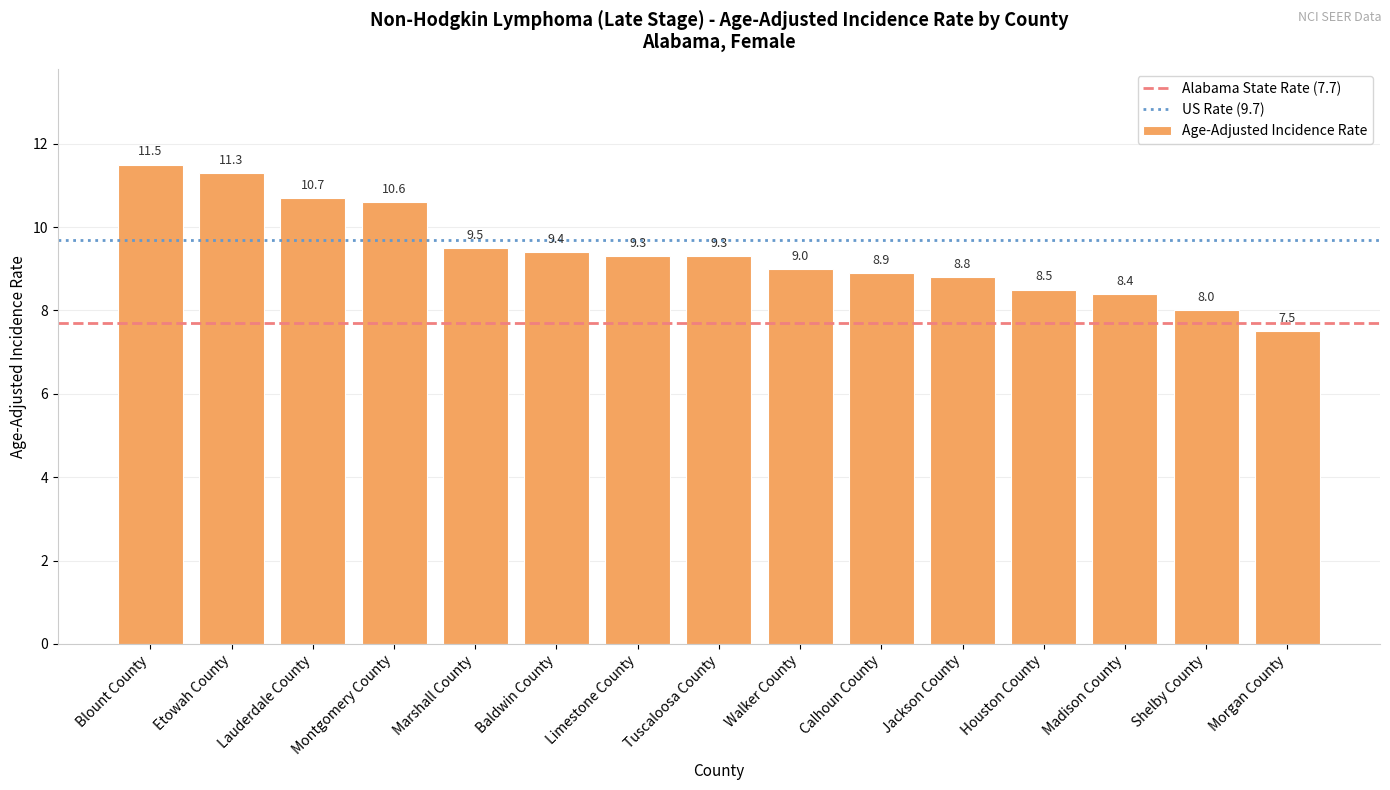

Reading left to right, list all the values displayed in this chart.

Blount County=11.5	Etowah County=11.3	Lauderdale County=10.7	Montgomery County=10.6	Marshall County=9.5	Baldwin County=9.4	Limestone County=9.3	Tuscaloosa County=9.3	Walker County=9.0	Calhoun County=8.9	Jackson County=8.8	Houston County=8.5	Madison County=8.4	Shelby County=8.0	Morgan County=7.5